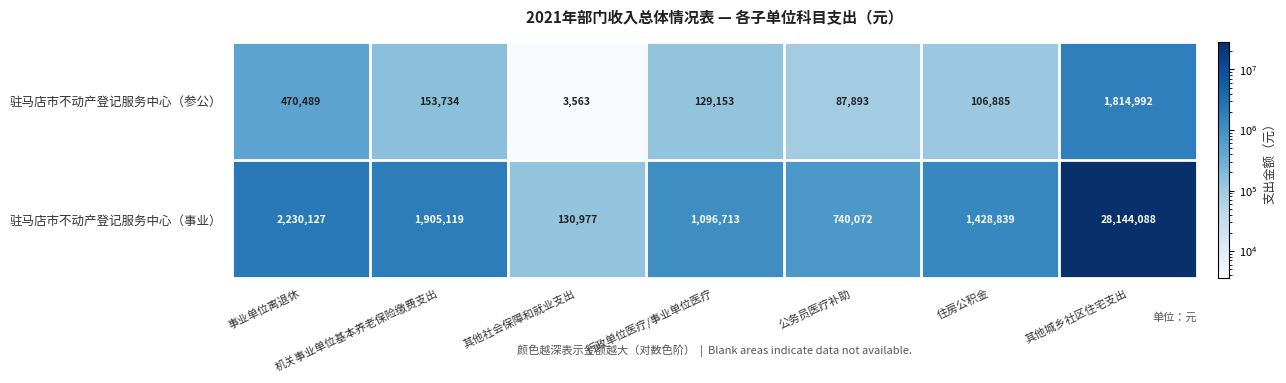

Which label corresponds to the largest value in the chart?

其他城乡社区住宅支出